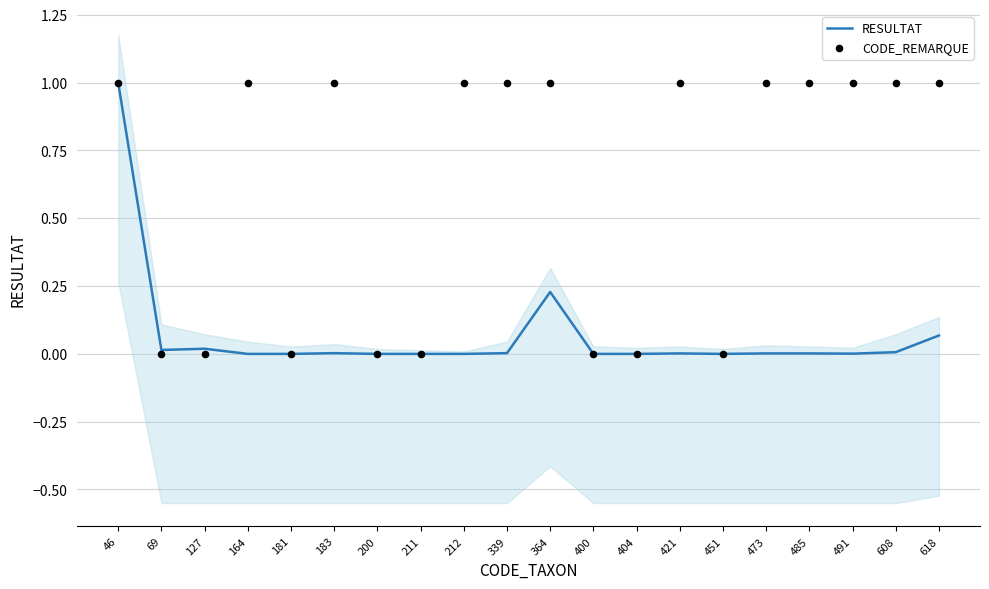

Which series has the widest spread of Y values?

RESULTAT